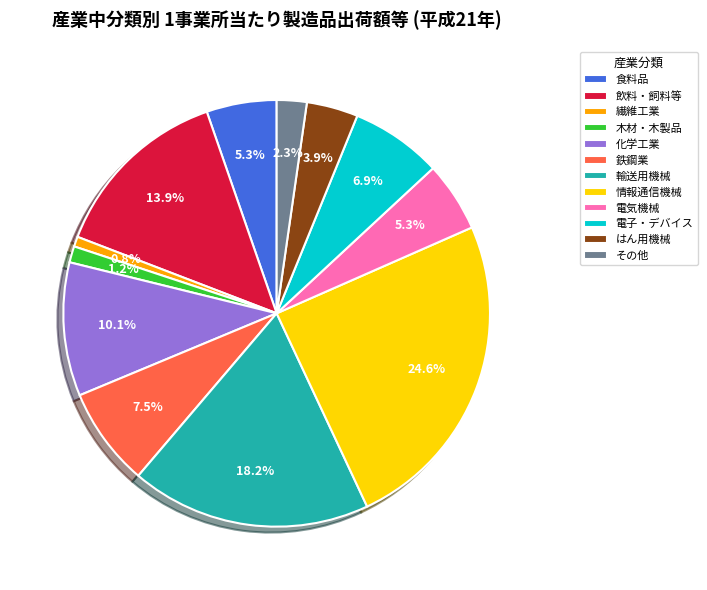

Which category has the biggest portion of the pie?

情報通信機械